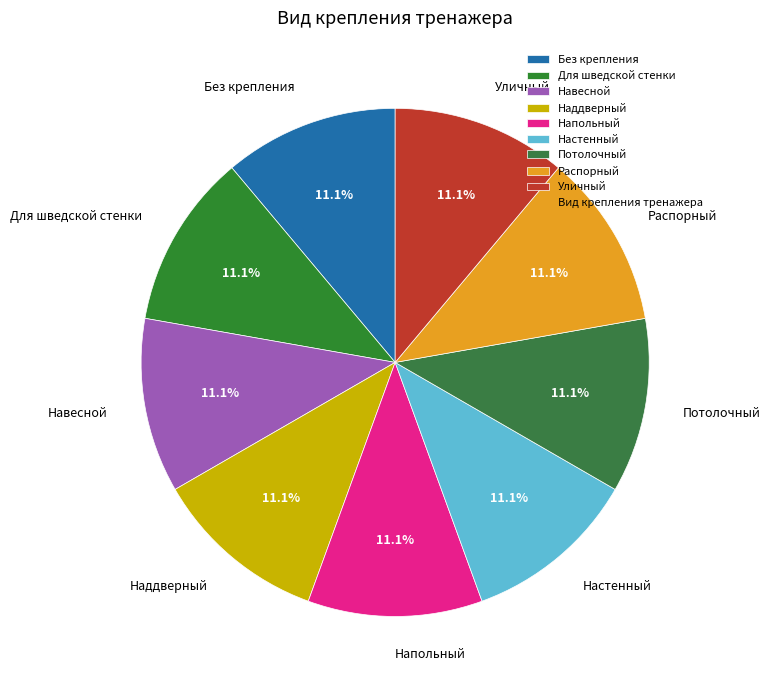

What percentage is the Настенный slice, to the nearest percent?

11%